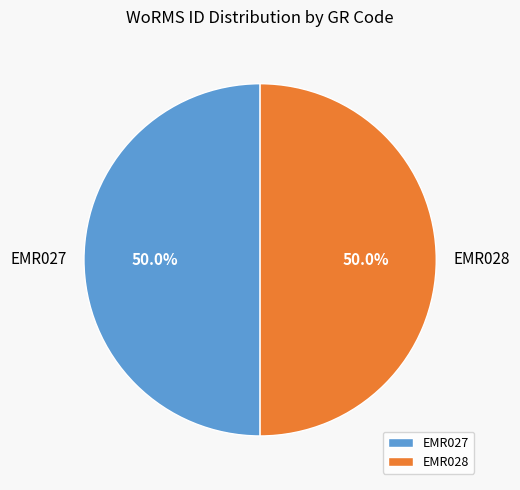

Approximately how many times larger is the value at EMR028 compared to EMR027?

1.0